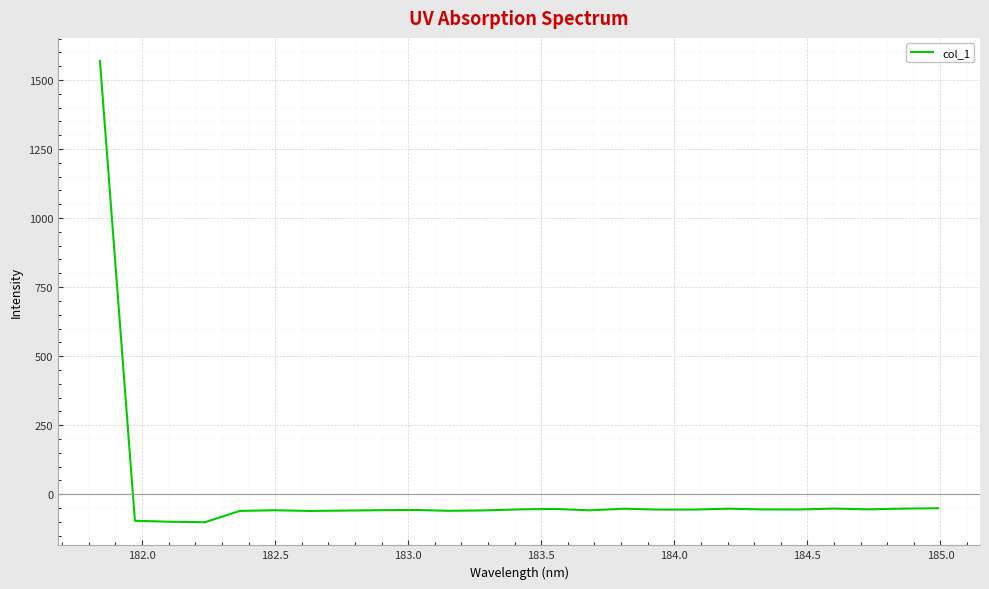

What is the maximum value shown in the chart?

1568.9